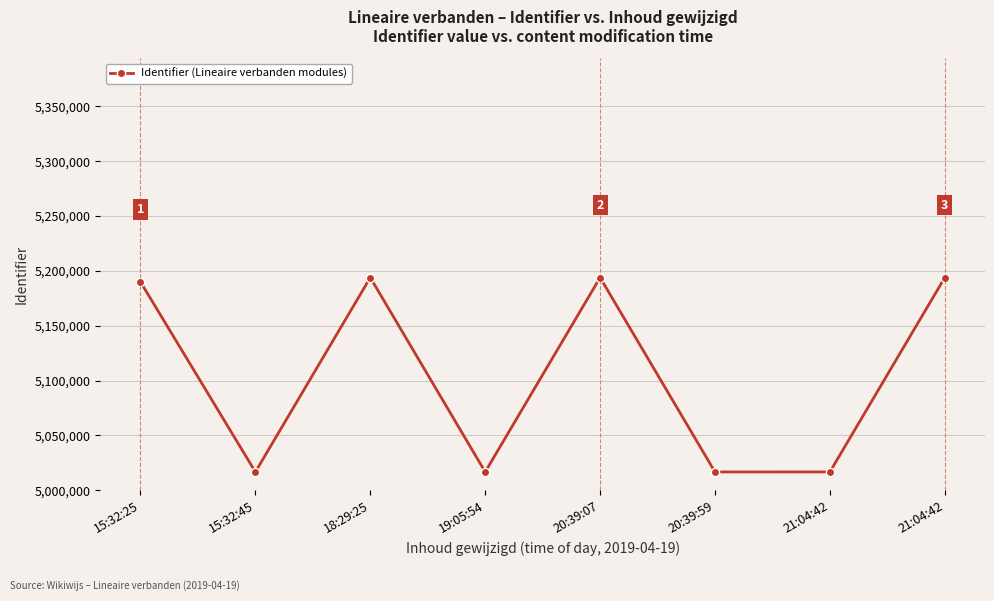

Rank the categories by value from lowest to highest.

20:39:59, 21:04:42, 15:32:45, 19:05:54, 15:32:25, 21:04:42, 20:39:07, 18:29:25